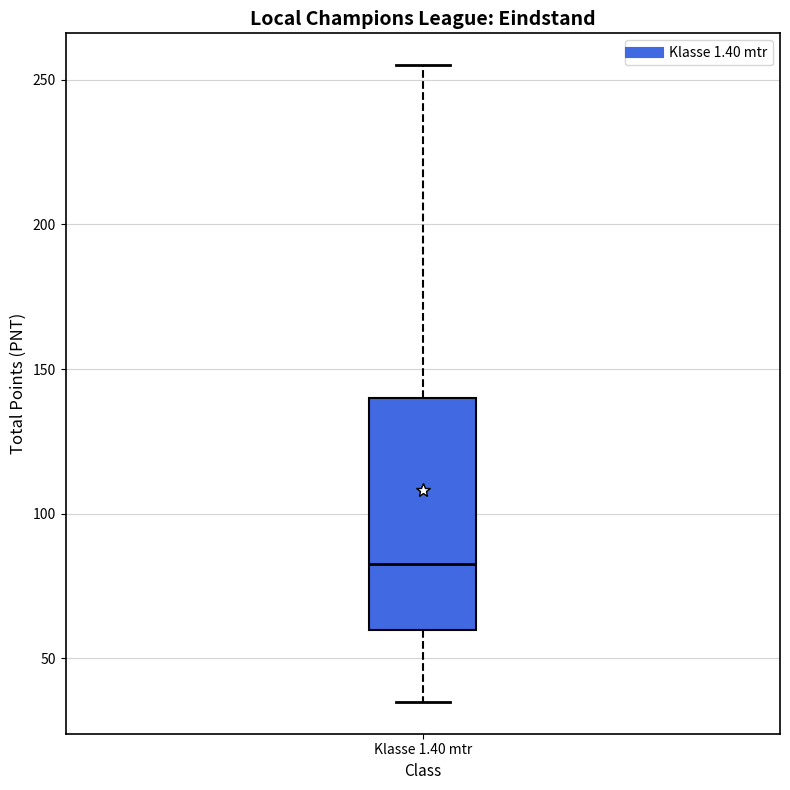

Read this box plot against the y-axis: the position of the median line, the range covered by the box, and the ends of both whiskers. The values are not printed on the chart, so give them approximately, as read against the axis.

median 85, box 60 to 140, whiskers 35 to 255